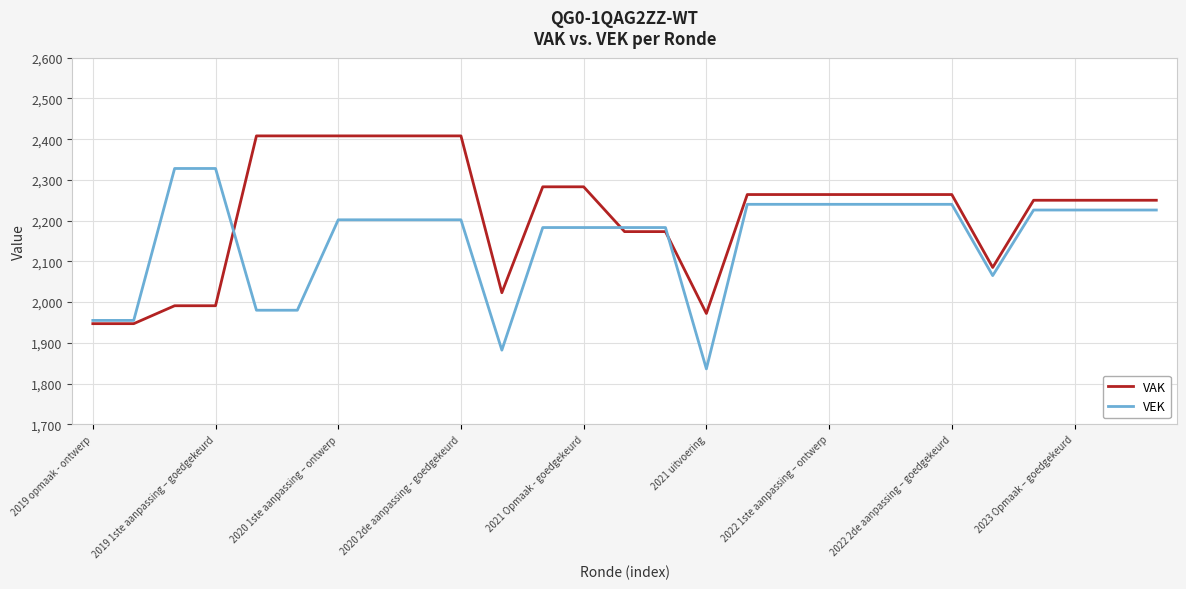

Which series has the widest spread of values?

VEK